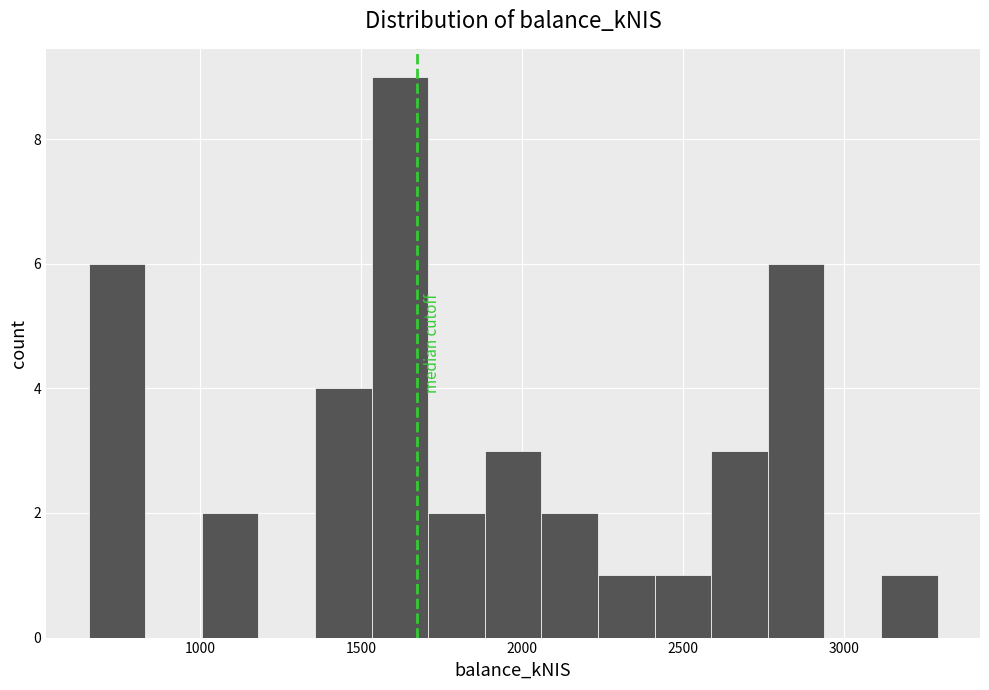

Around what value on the x-axis is the tallest bar? Give the approximate position of its centre, as read against the axis.

1600